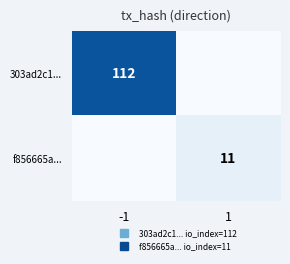

Is it true that 303ad2c1... equals 0 at 1?

True